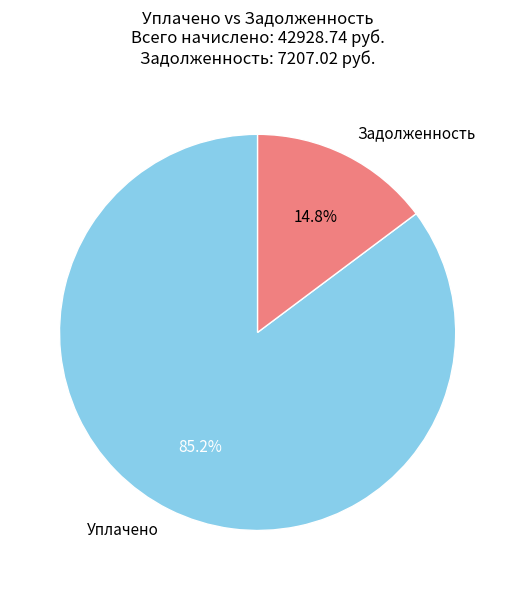

Is Уплачено the majority of the pie?

Yes